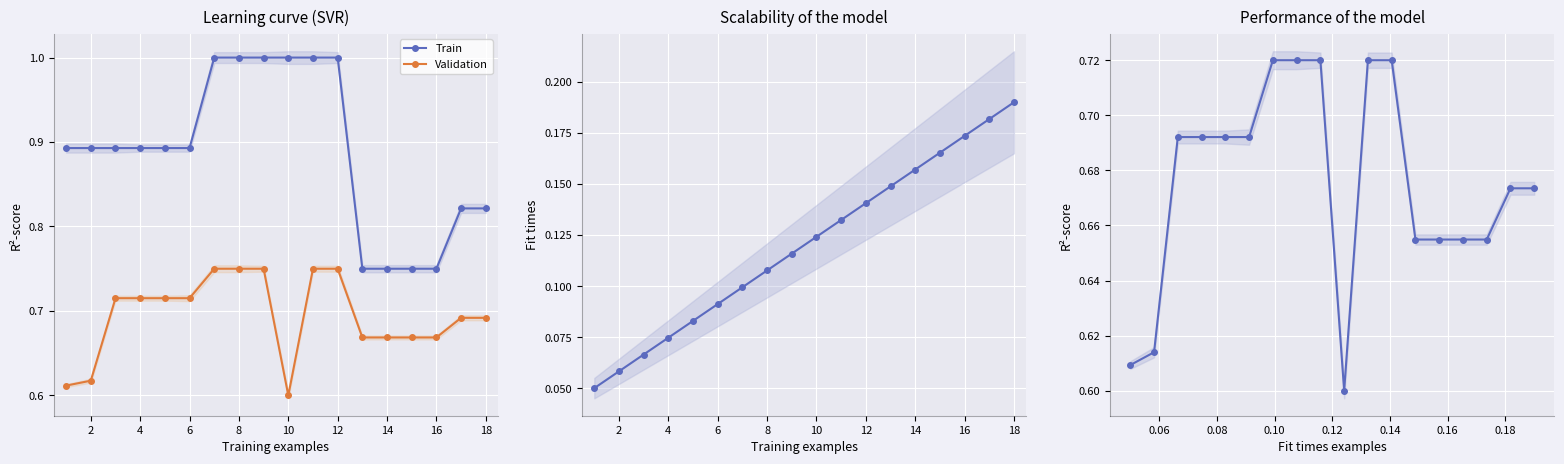

At which label is Validation closest to 0?

10